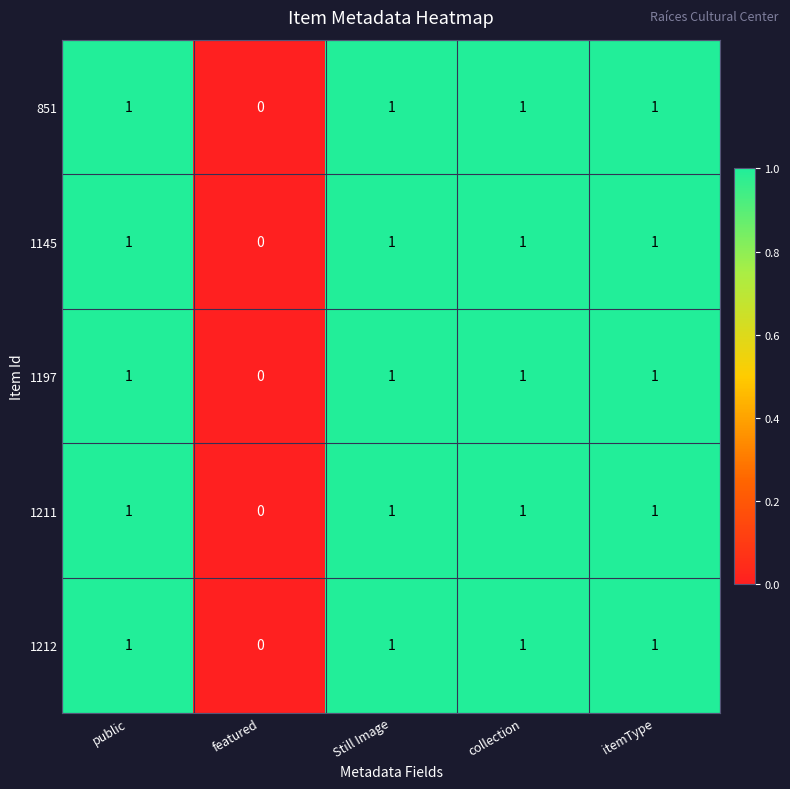

What is the total value across all series at collection?

5